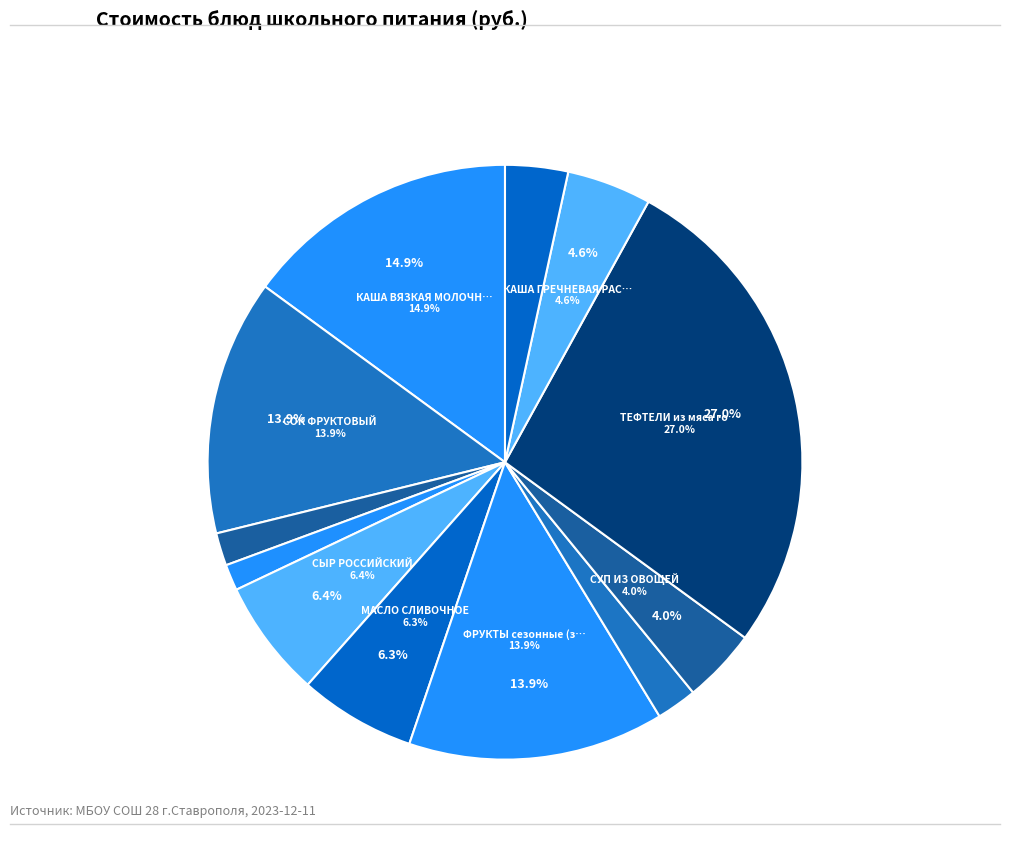

To the nearest percent, what percentage of the pie is СОК ФРУКТОВЫЙ?

14%